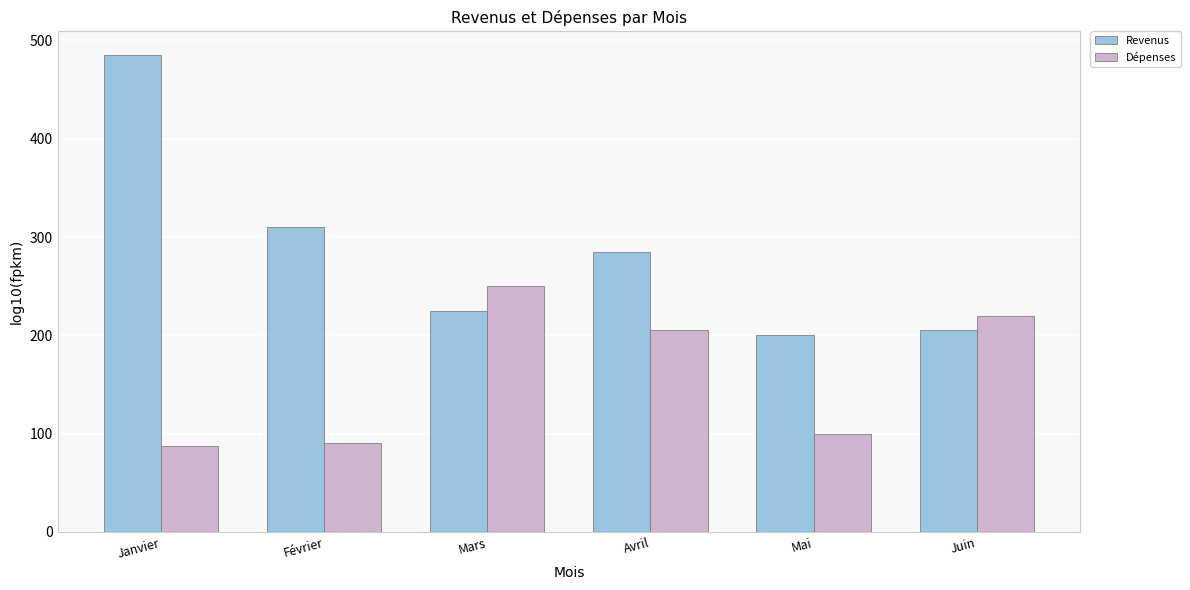

Reading right to left, transcribe all the data shown in this chart.

Revenus: Juin=205	Mai=200	Avril=285	Mars=225	Février=310	Janvier=485
Dépenses: Juin=220	Mai=100	Avril=205	Mars=250	Février=90	Janvier=87